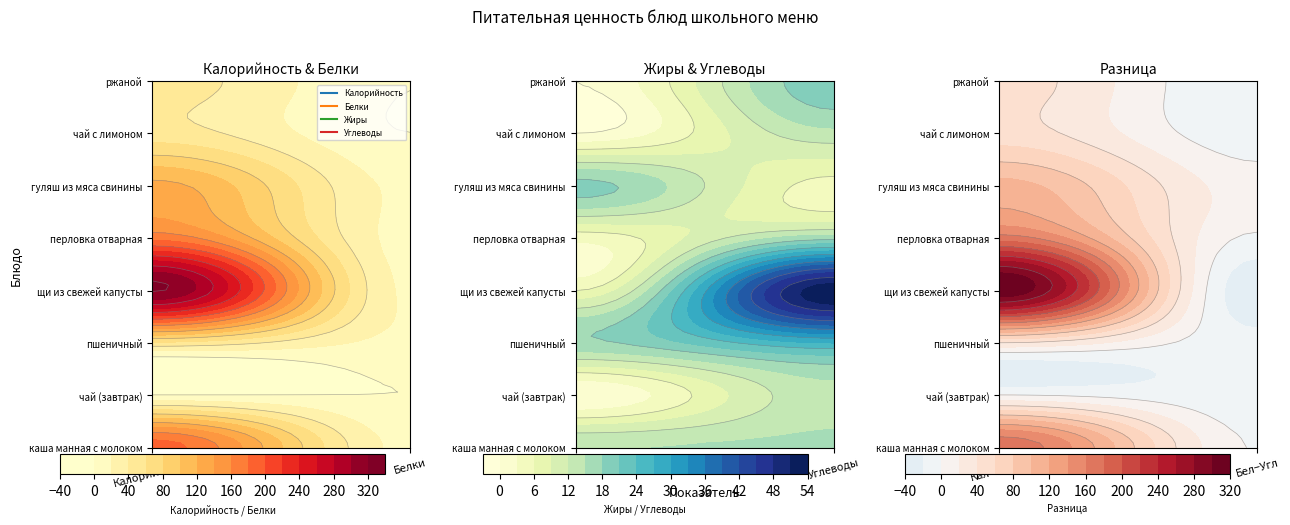

Where is ржаной nearest to the value 24?

Углеводы